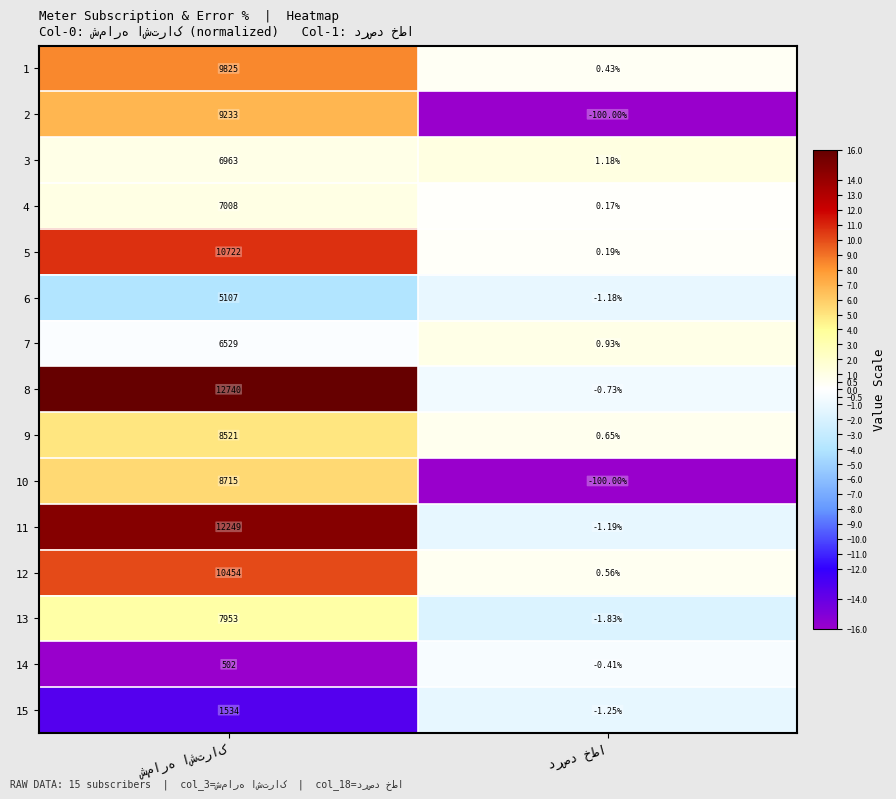

How many data points in 2 are less than 9233?

1